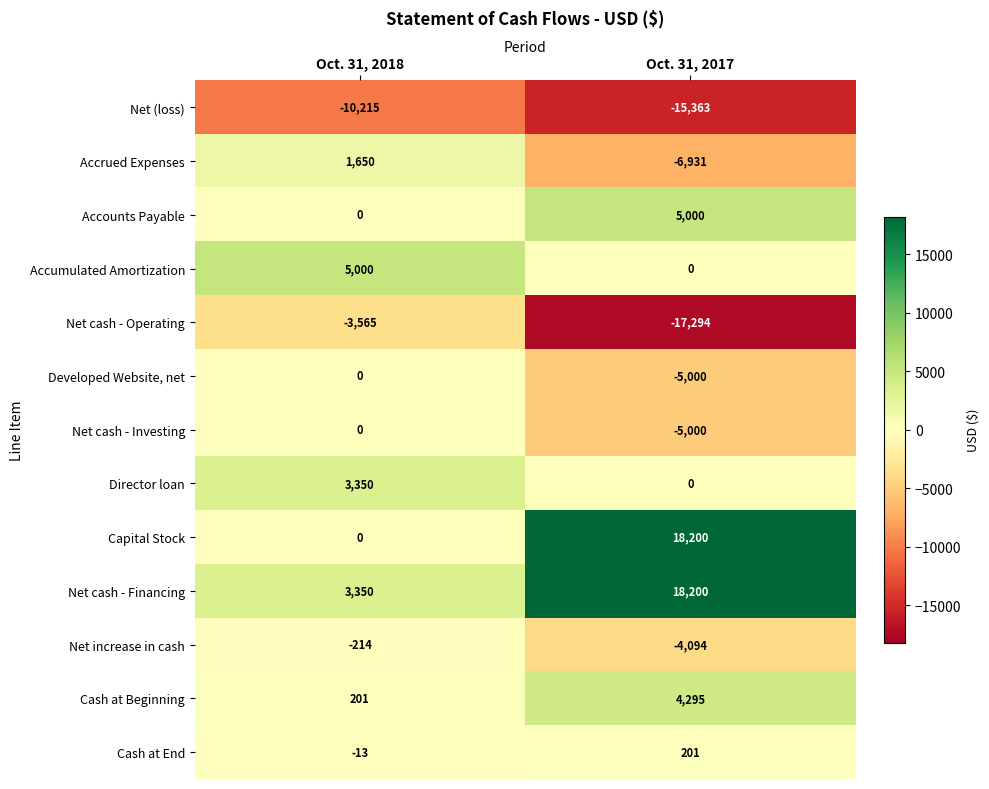

At which label is Accrued Expenses closest to -2640?

Oct. 31, 2018